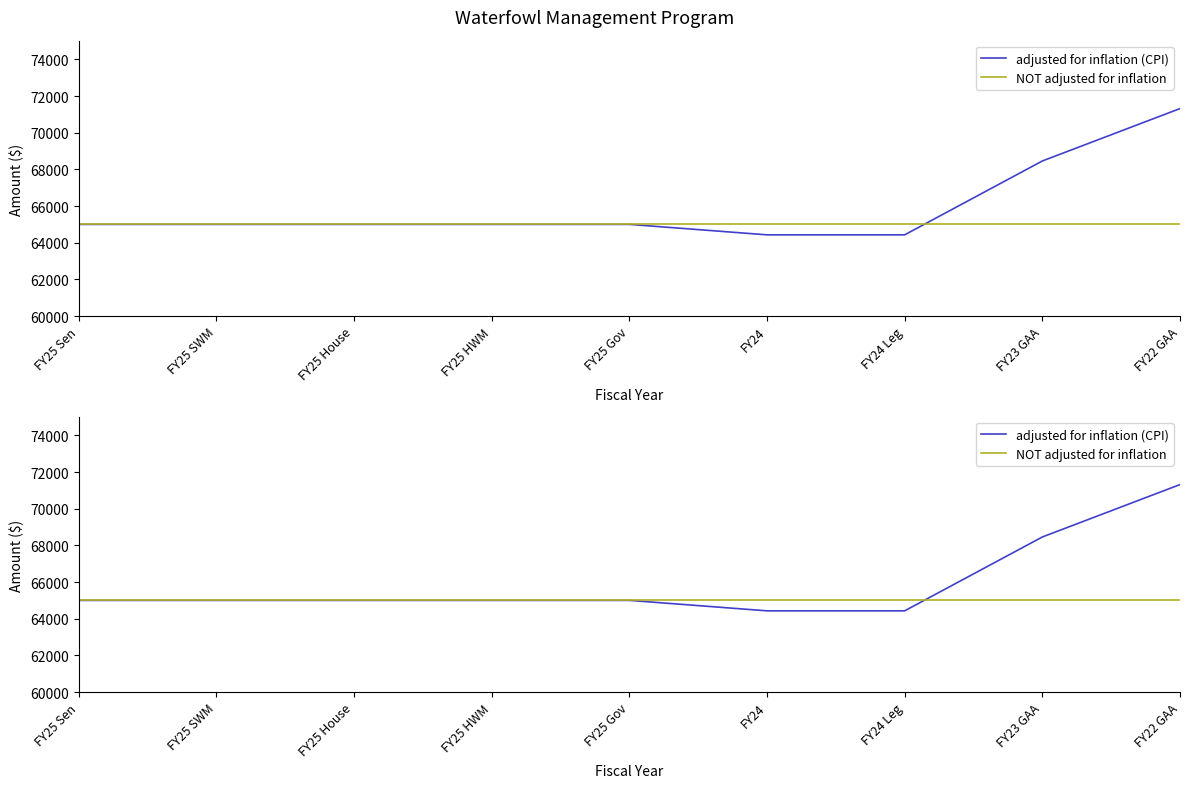

Rank the series at FY24 Leg from highest to lowest value.

NOT adjusted for inflation, adjusted for inflation (CPI)